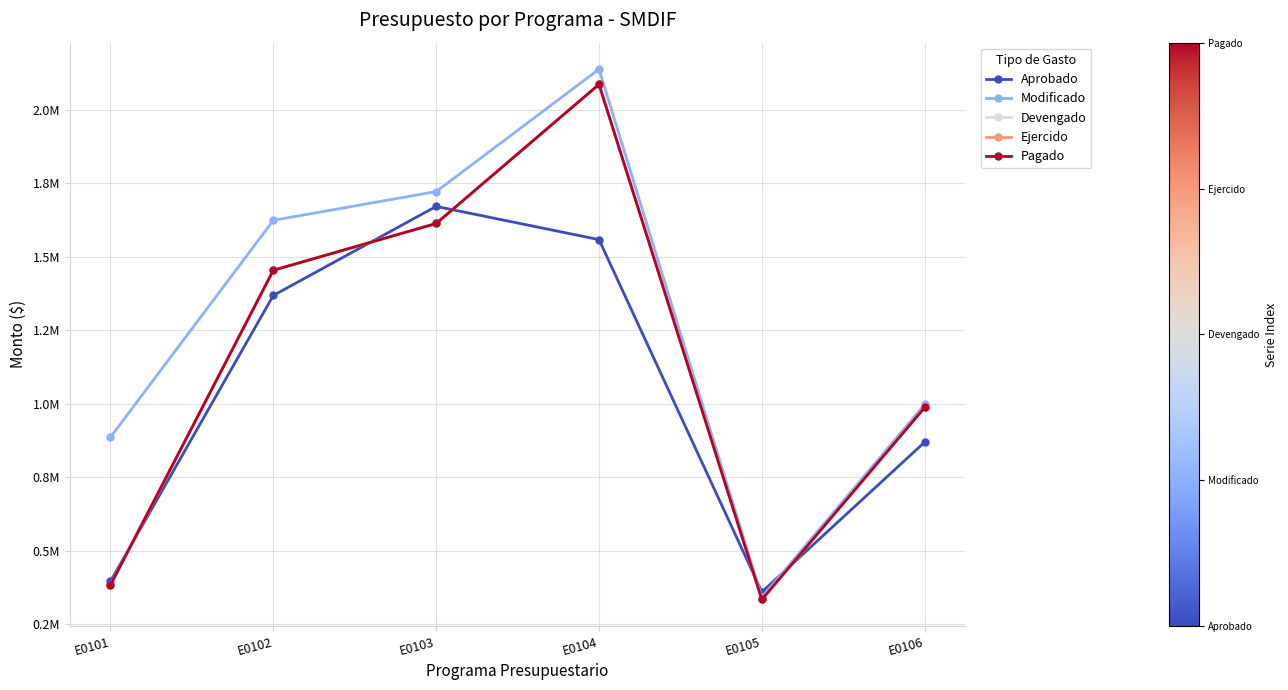

What is the sum of all Devengado values?

6858884.5